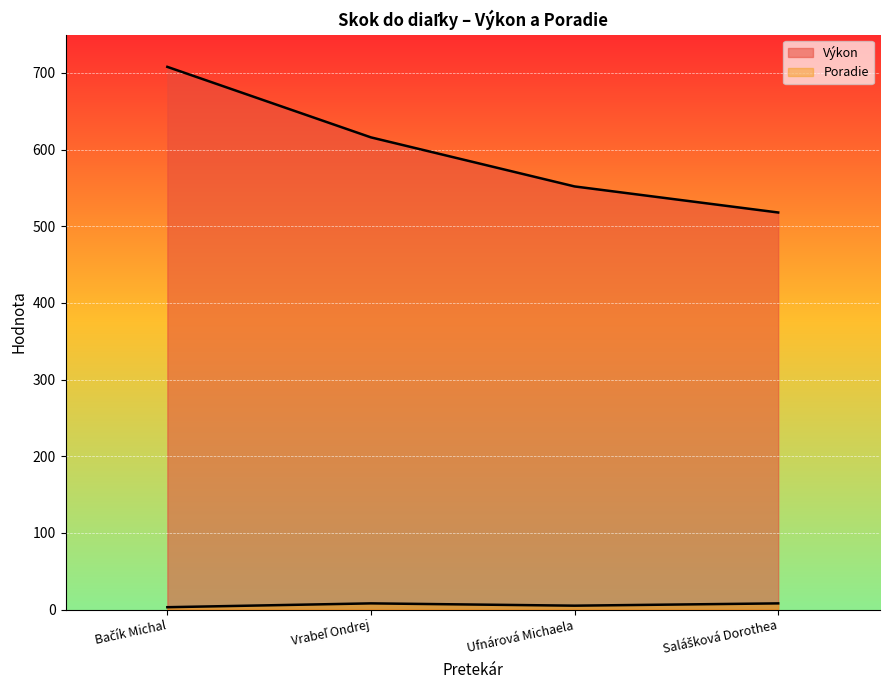

Which category has the lowest value in the Výkon series?

Salášková Dorothea